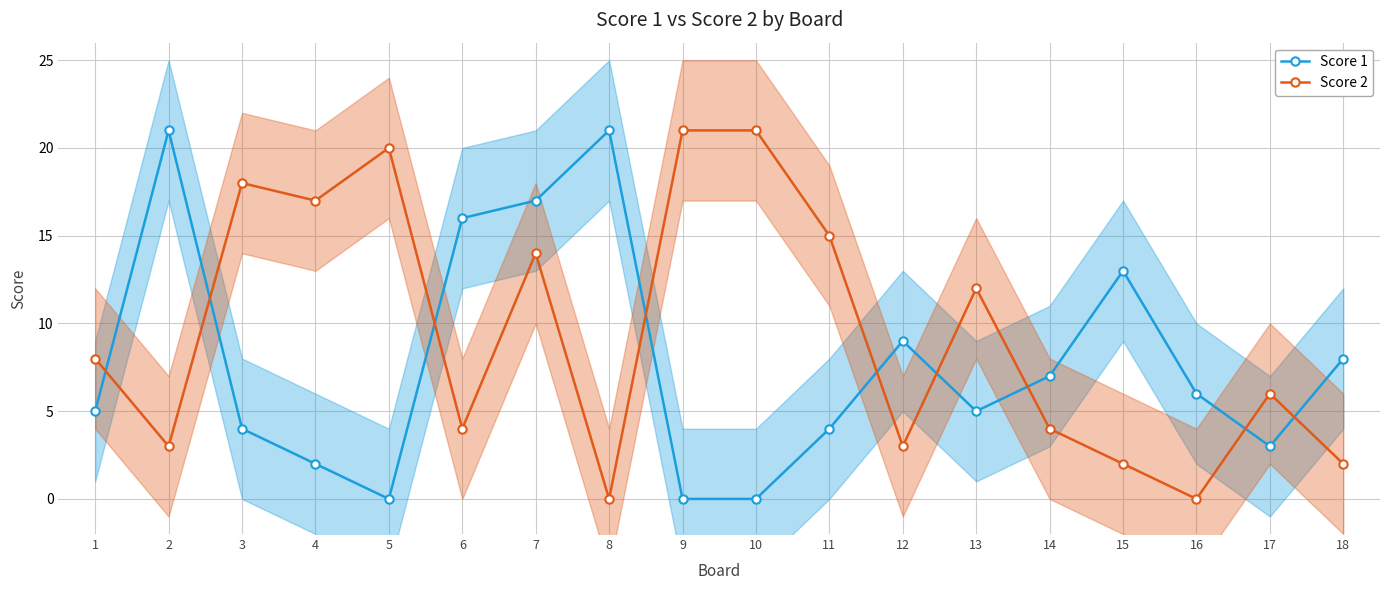

After their last crossing, which series has the higher values: Score 1 or Score 2?

Score 1